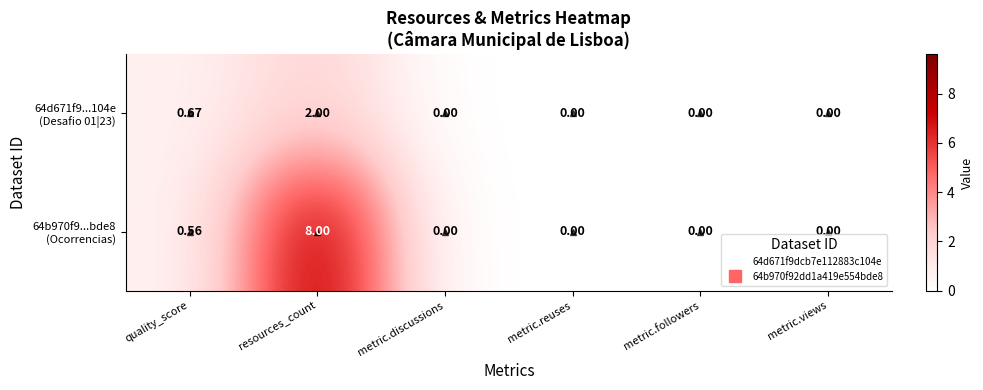

At which category is the sum across all series the highest?

resources_count